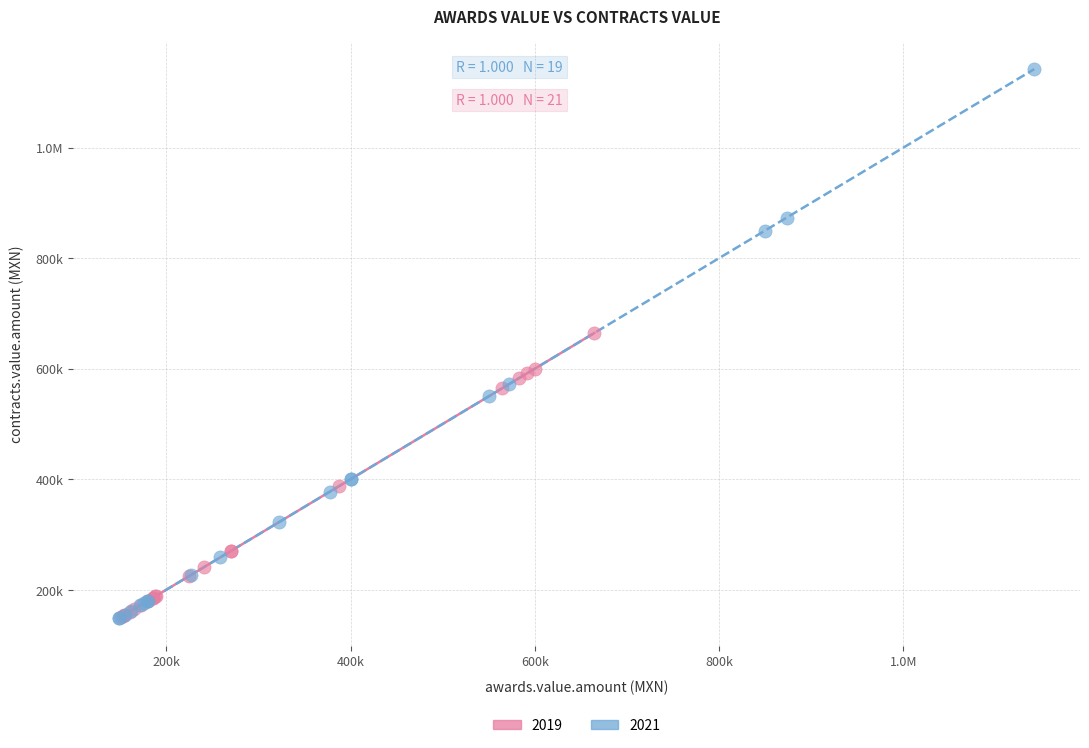

What are all the series names shown in the legend?

2019, 2021